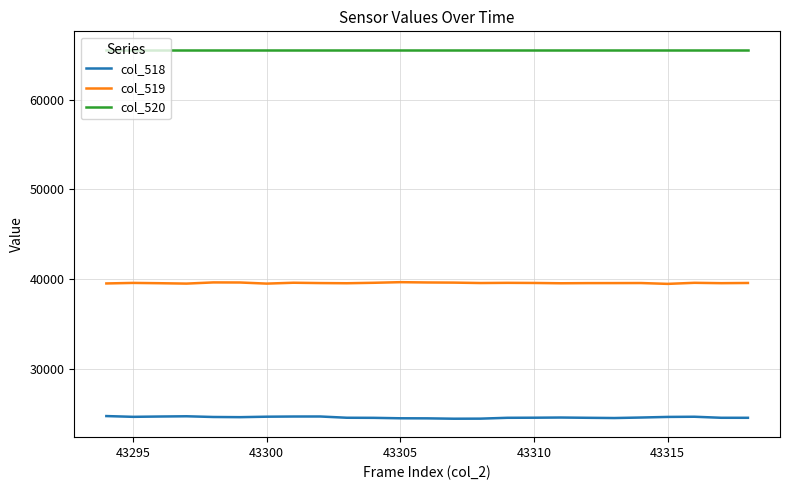

What are all the series names shown in the legend?

col_518, col_519, col_520